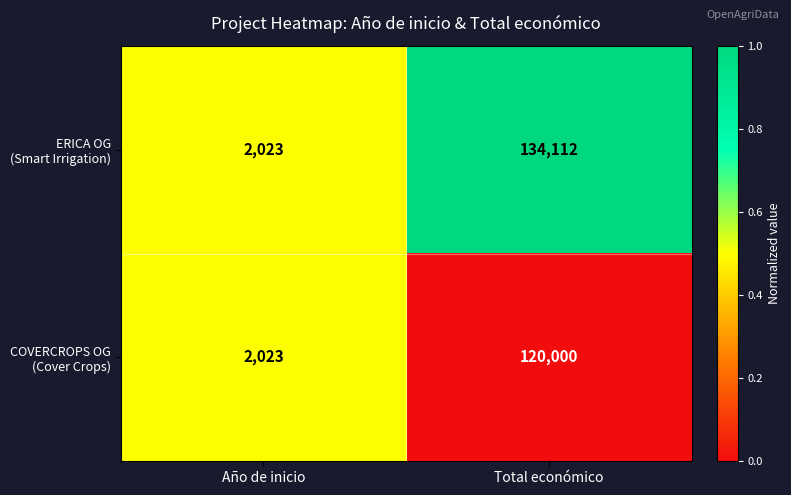

Which category has the highest value across all series?

Total económico